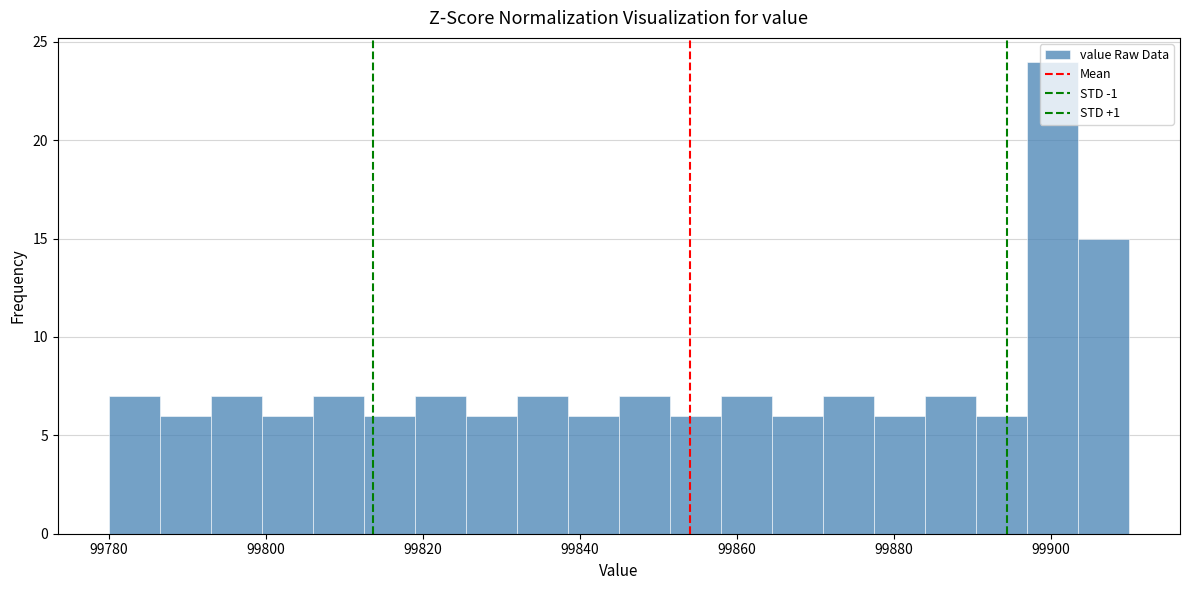

Around what value on the x-axis is the tallest bar? Give the approximate position of its centre, as read against the axis.

99900